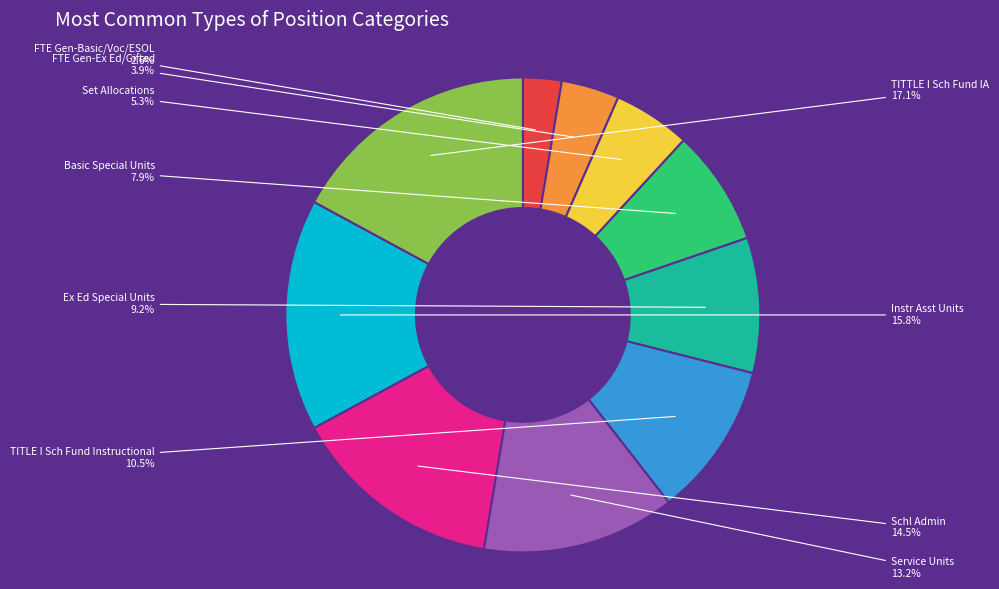

Is there any slice that represents more than half of the pie?

No